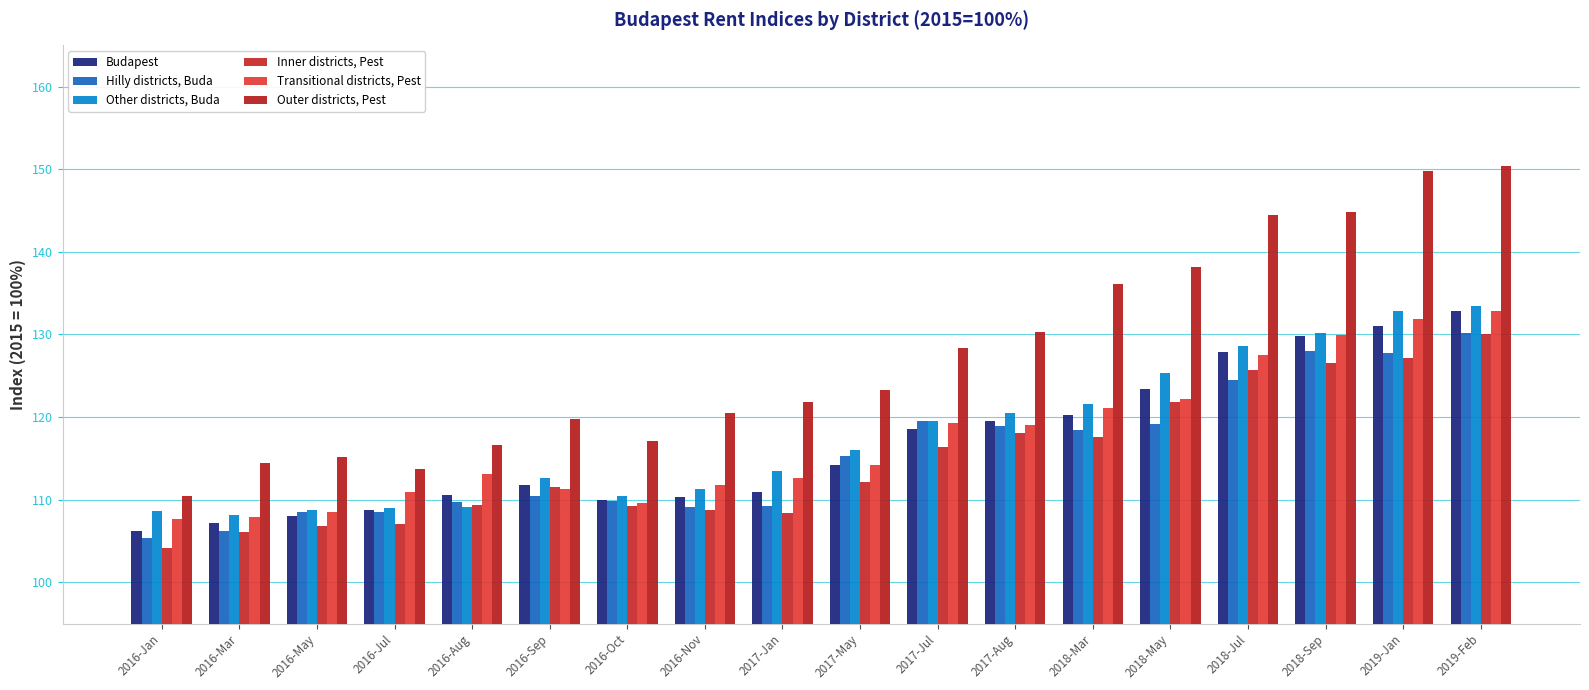

What is the difference between the highest and lowest values at 2016-Jul?

6.6